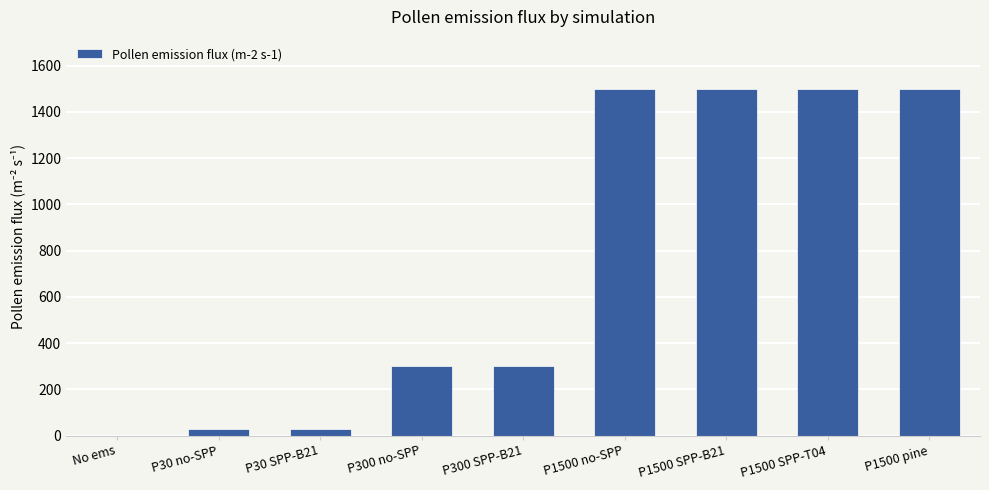

Between P30 no-SPP and P1500 SPP-B21, which is larger?

P1500 SPP-B21